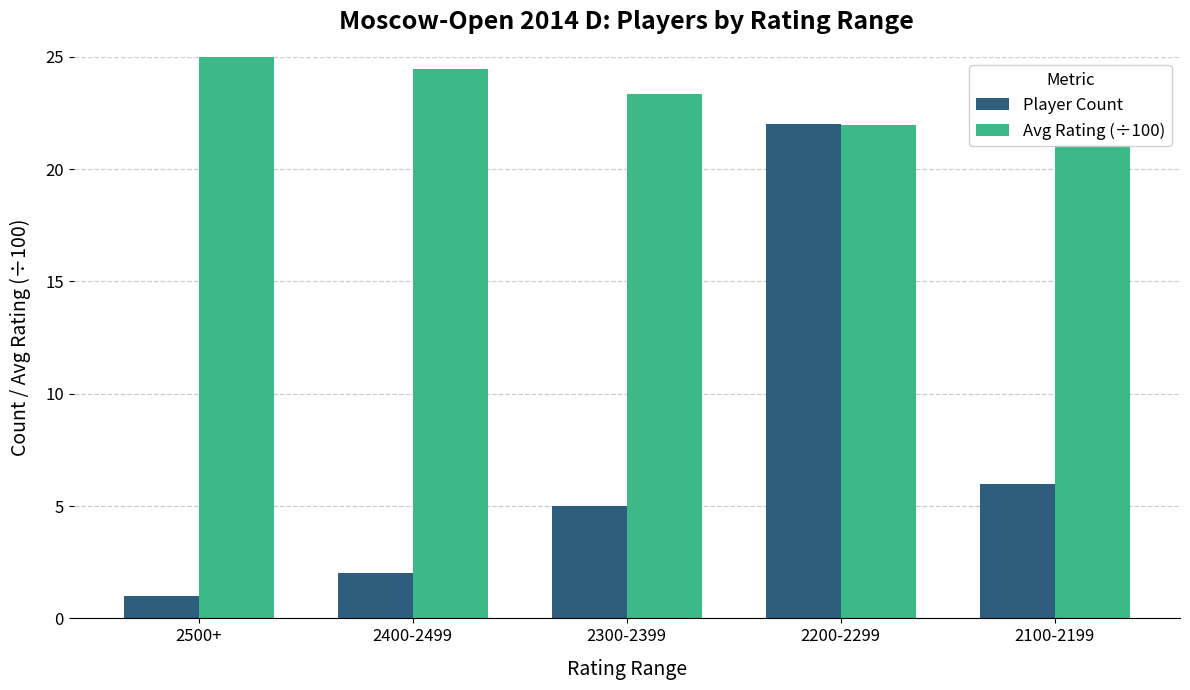

Does the chart contain stacked bars?

No